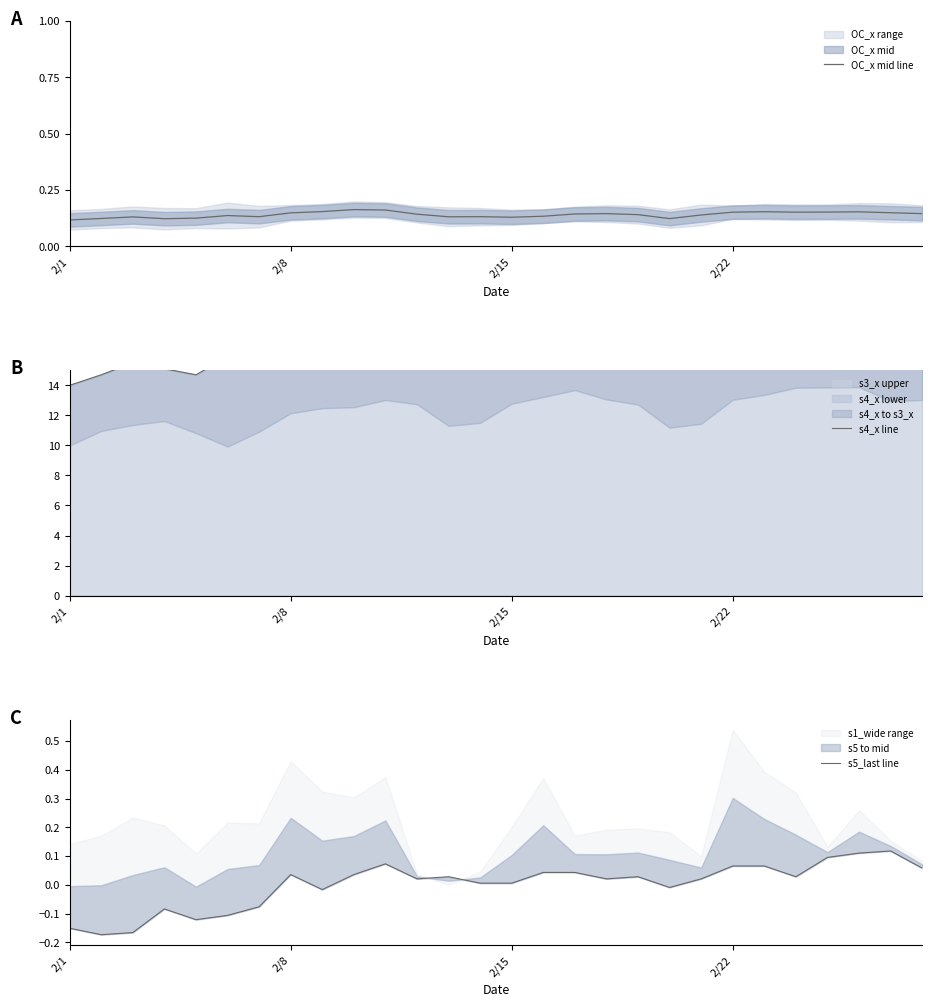

What is the label of the 13th point from the left?

12